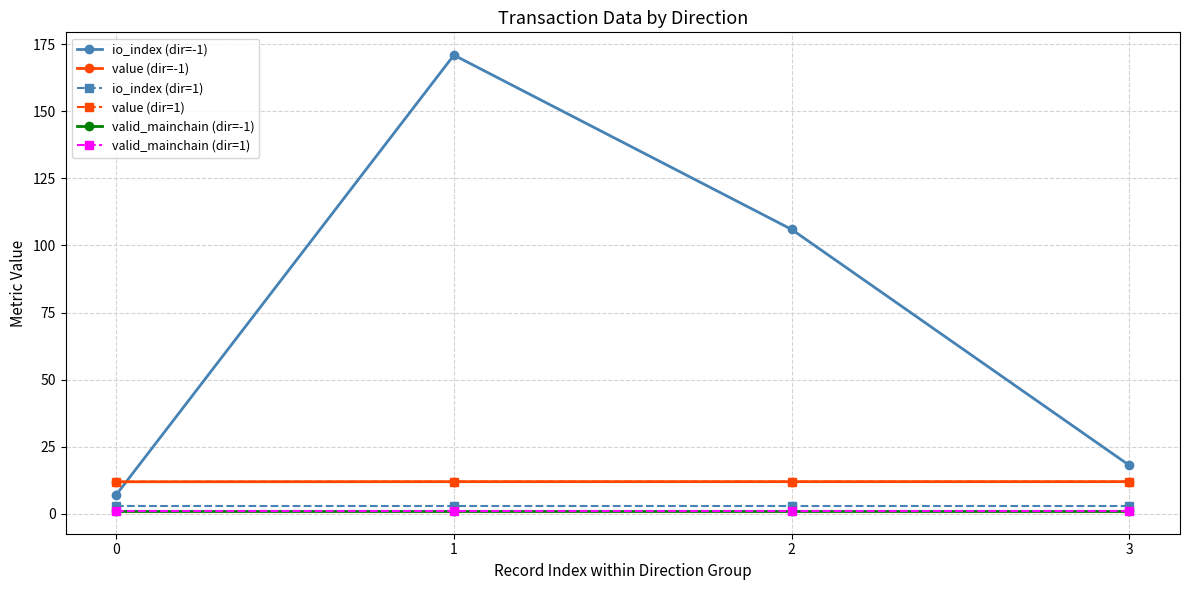

Between 2 and 3, which series saw the biggest shift?

io_index (dir=-1)